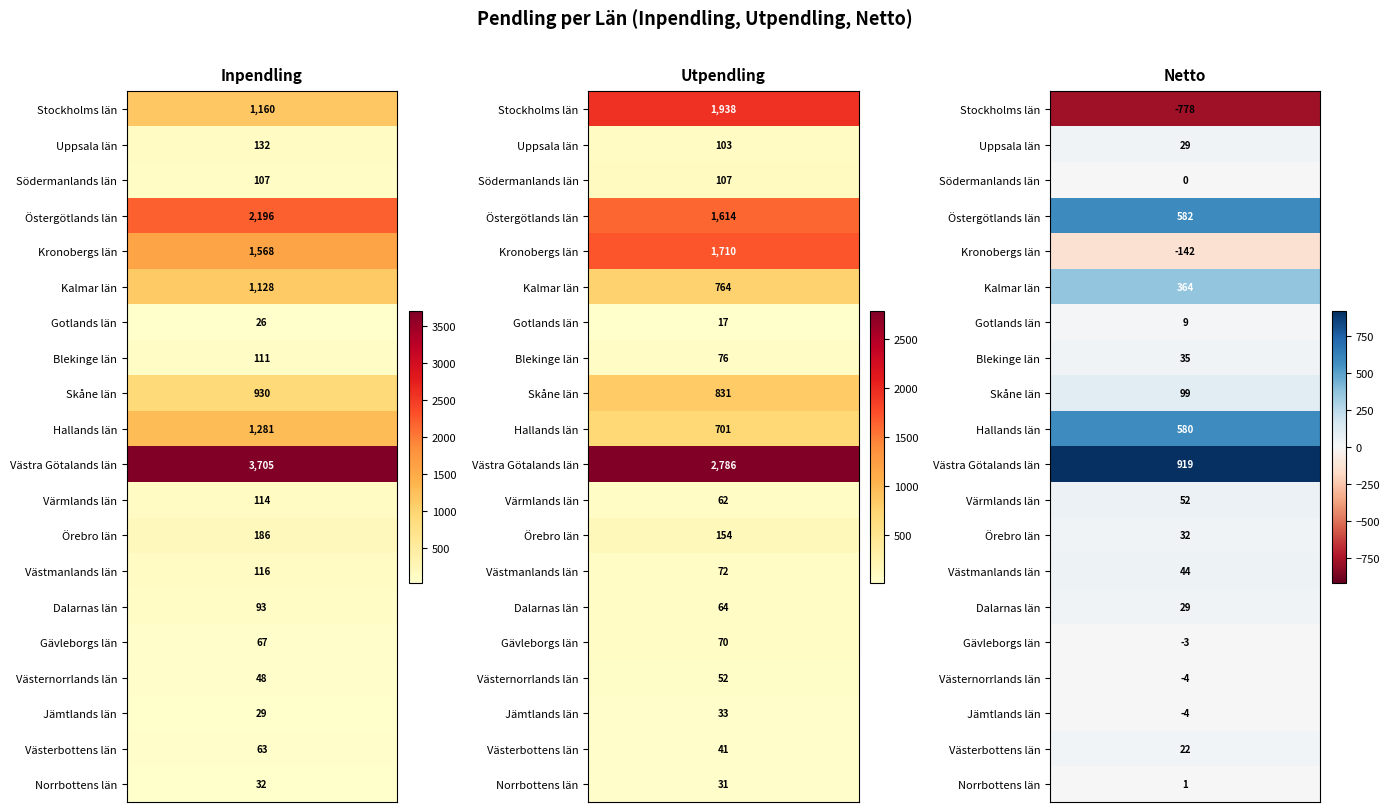

At which label does 09 Gotlands län reach its minimum?

2